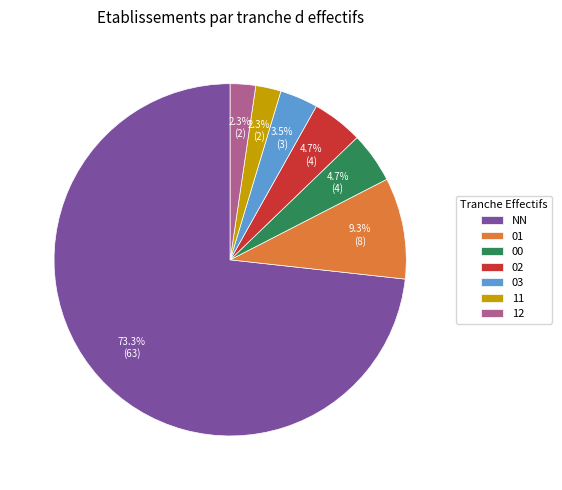

Which category has the biggest portion of the pie?

NN